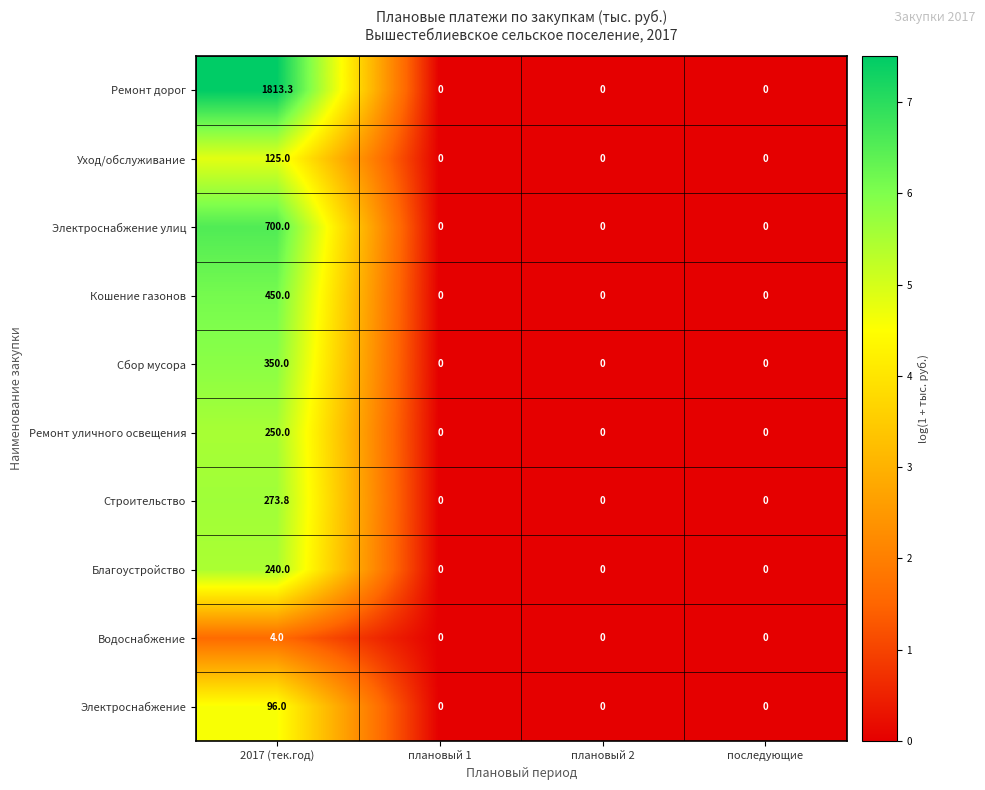

Which series changed the most between 2017 (тек.год) and плановый 2?

Ремонт дорог